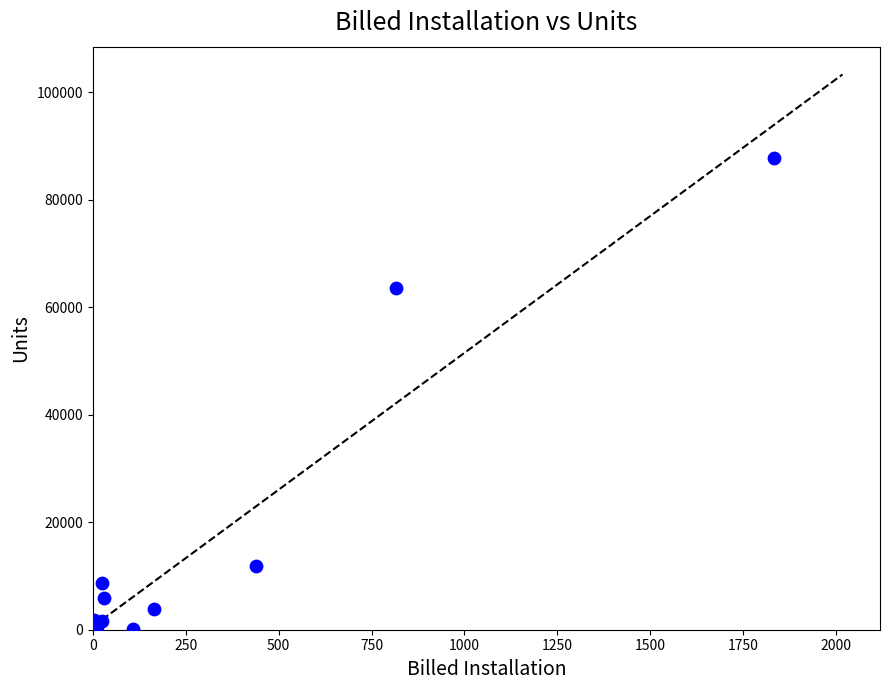

What Y value in the scatter plot is closest to 43856?

63657